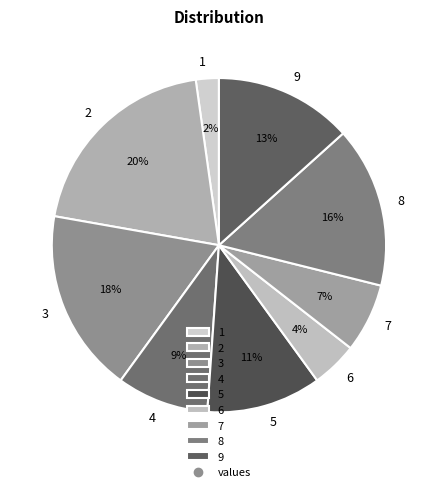

Which category has the smallest portion of the pie?

1